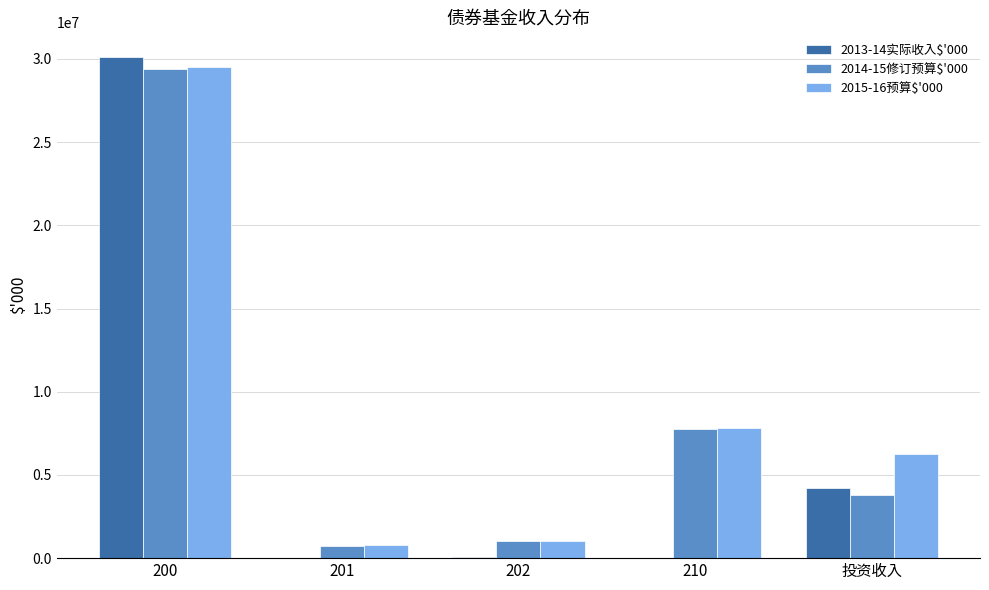

The 2013-14实际收入$'000 series shows 6009056 at 投资收入. True or false?

False